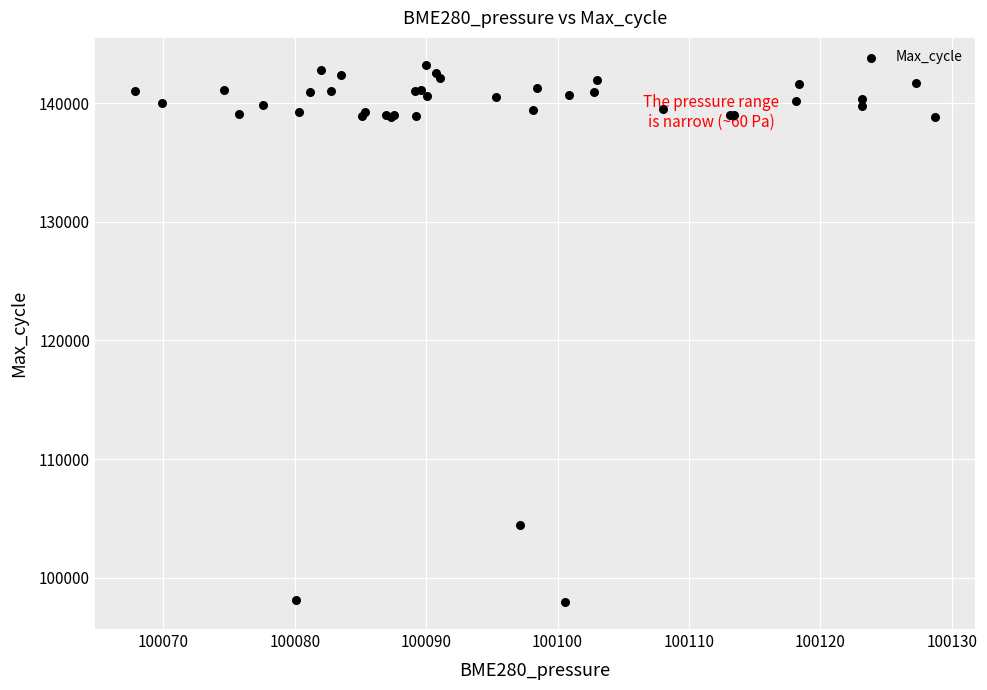

What Y value in the scatter plot is closest to 120589?

104425